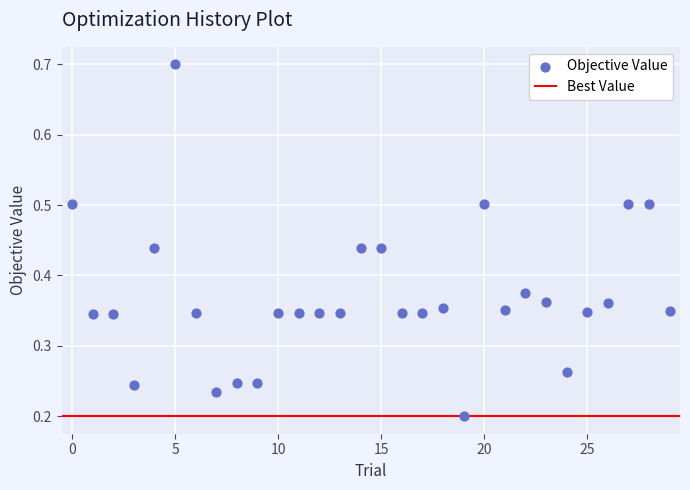

What is the range of Y values (max minus min)?

0.5